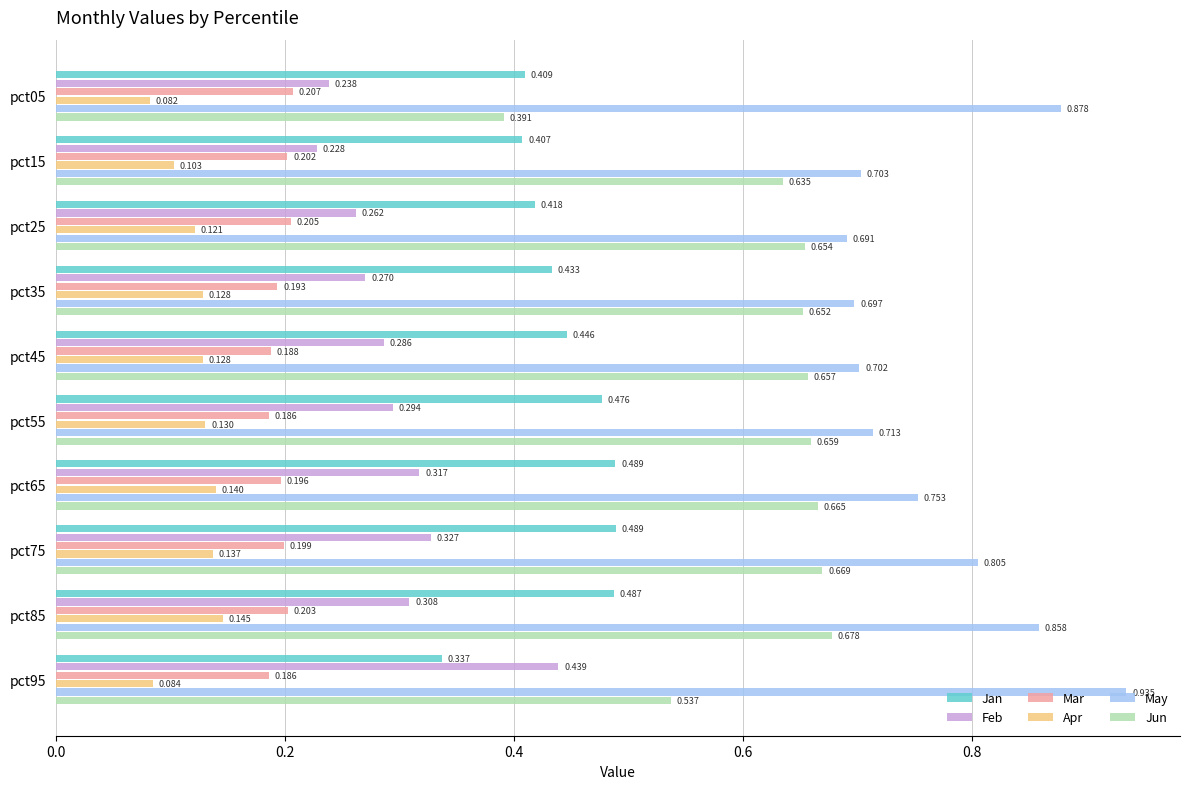

Rank the series by their maximum value, from highest to lowest.

May, Jun, Jan, Feb, Mar, Apr